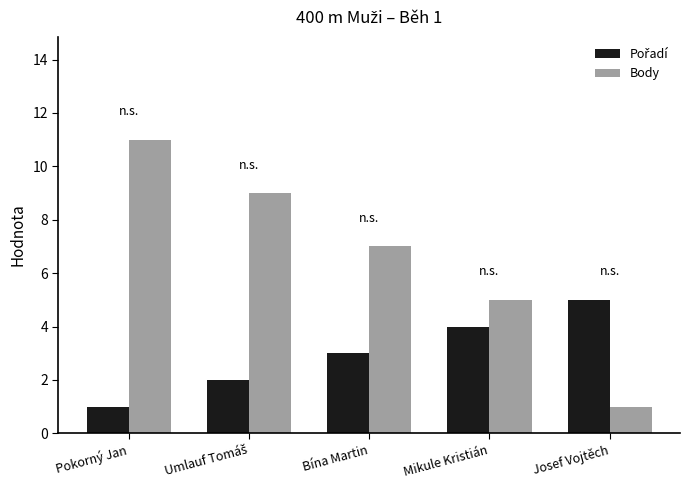

Is it true that Body equals 4 at Bína Martin?

False